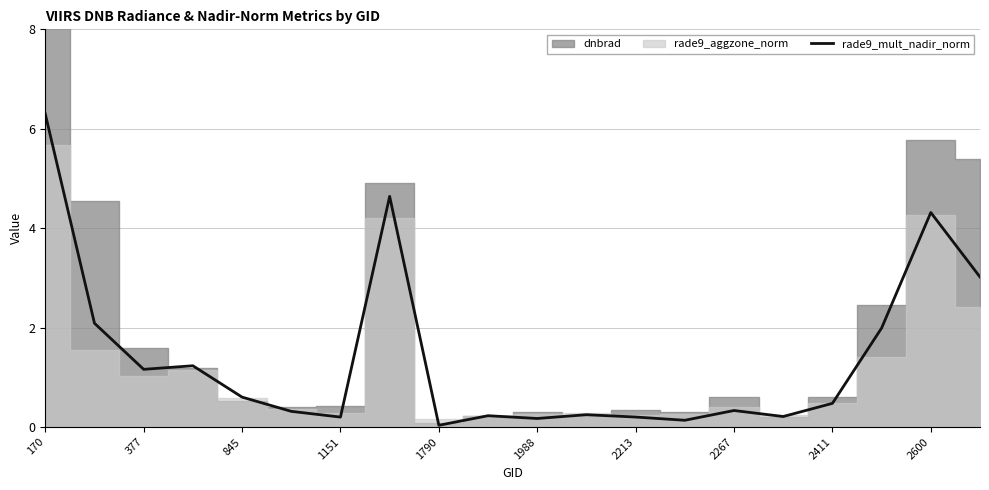

True or false: rade9_mult_nadir_norm has a value of 7.5 at 2600.

False